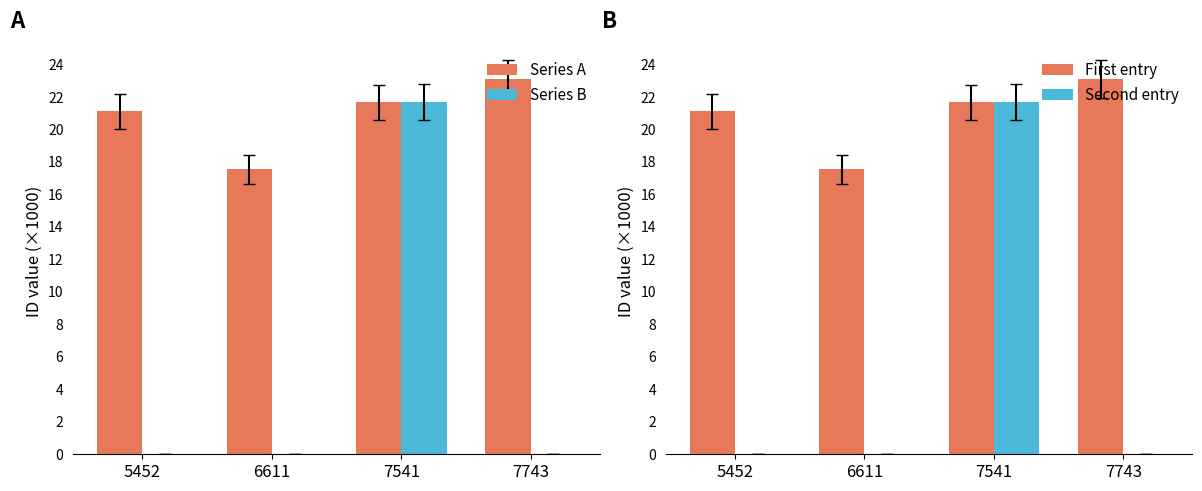

How many categories are shown in the chart?

4